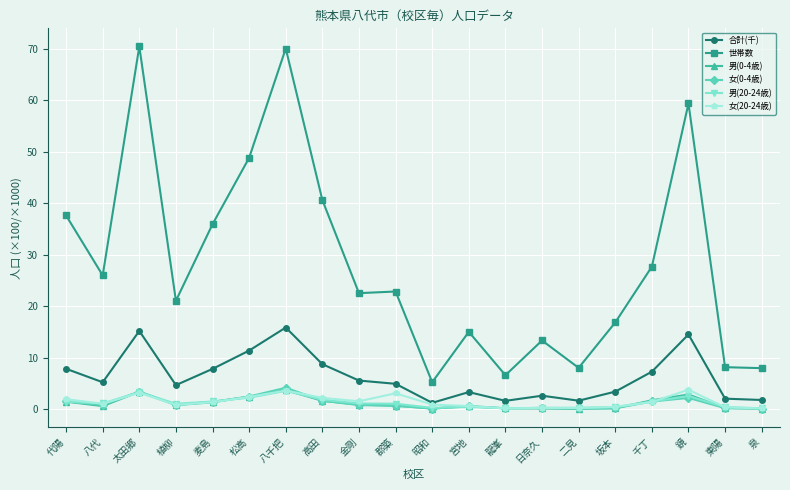

How many lines are shown in the chart?

6